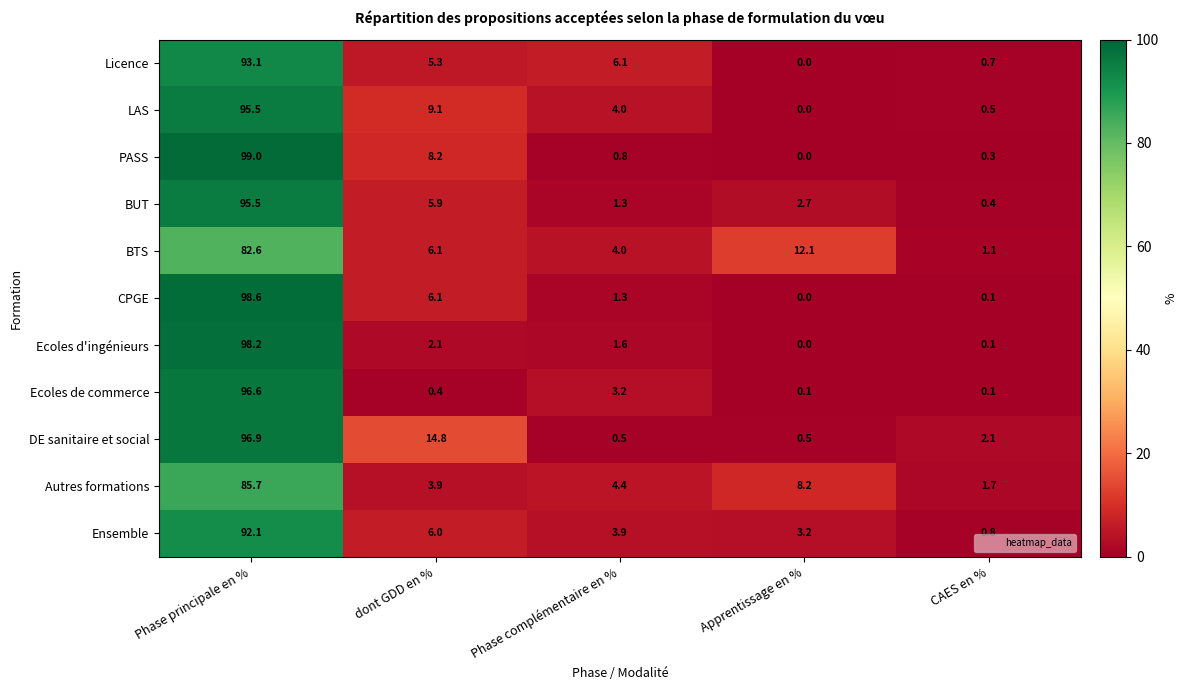

Where does the CPGE series first go above 1?

Phase principale en %